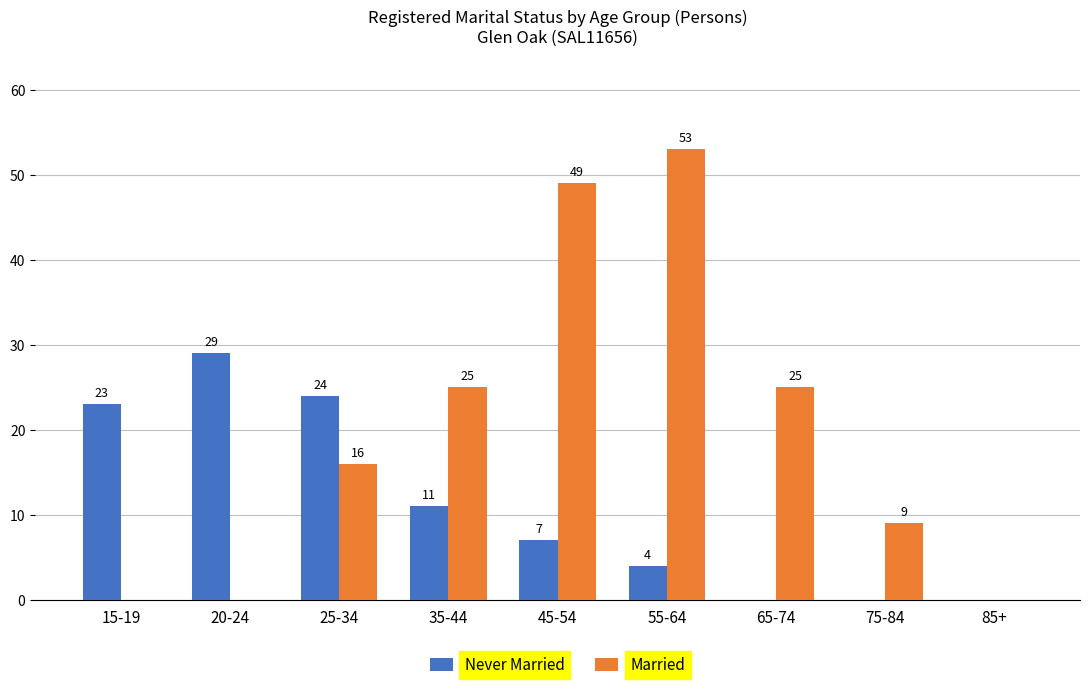

The value of Married at 75-84 is 15. True or false?

False